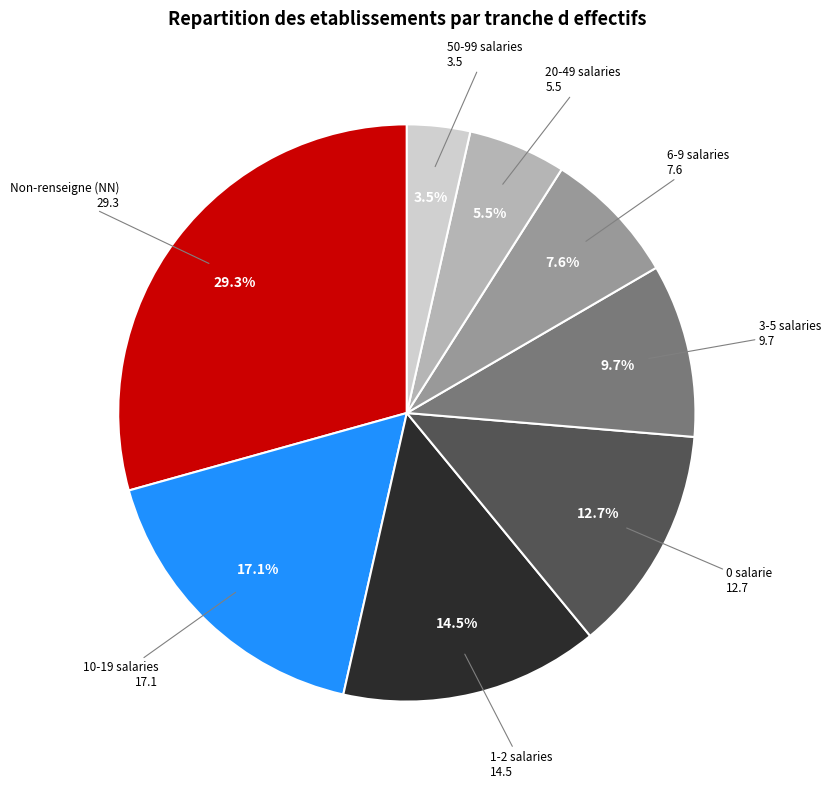

Rank the categories by value from highest to lowest.

Non-renseigne (NN), 10-19 salaries, 1-2 salaries, 0 salarie, 3-5 salaries, 6-9 salaries, 20-49 salaries, 50-99 salaries